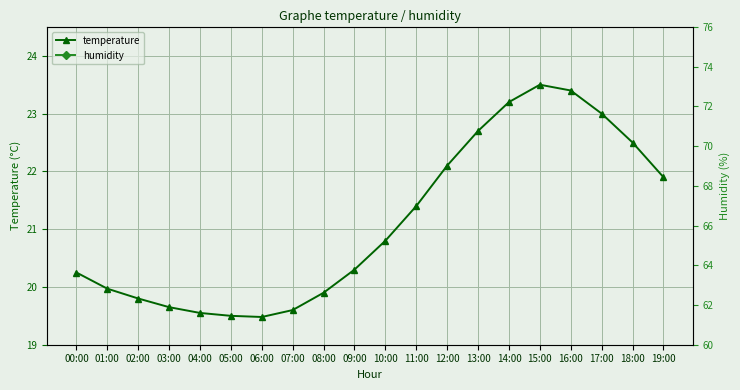

What is the difference between the maximum and minimum values in the humidity series?

9.4